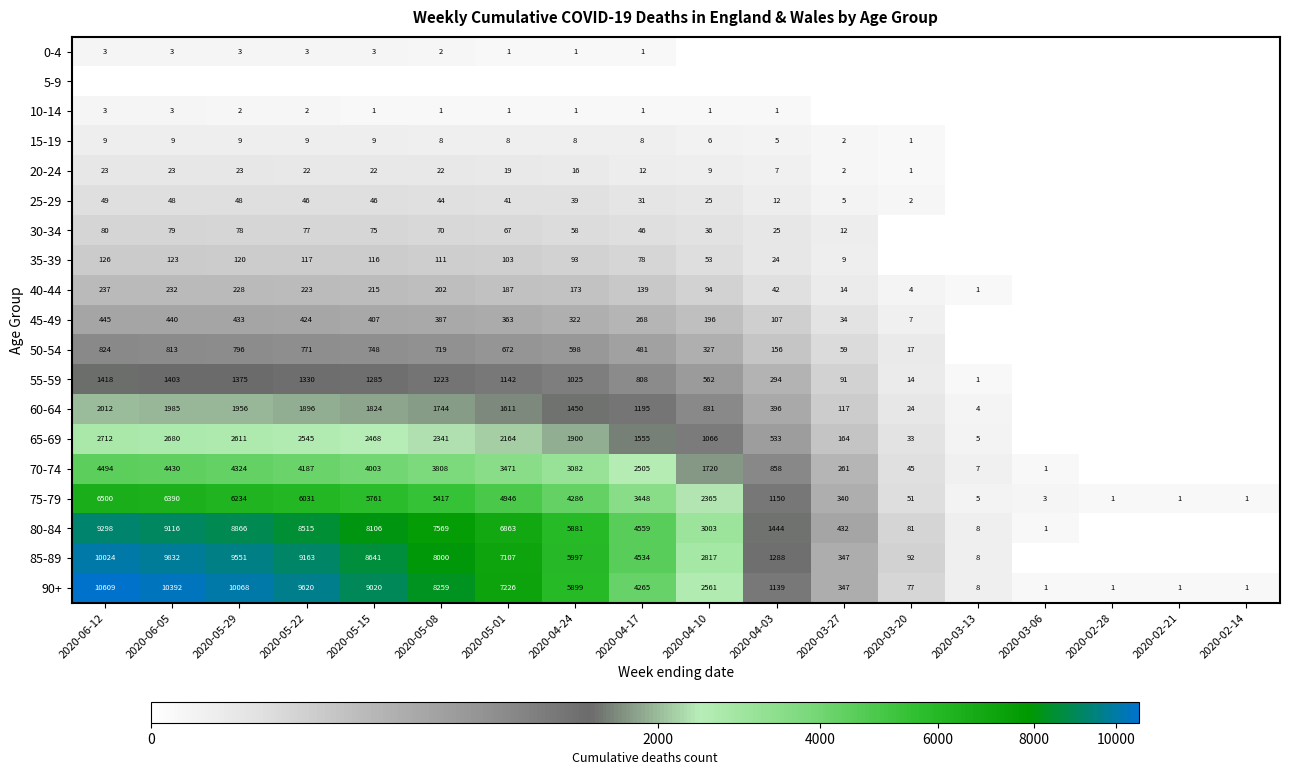

The value of 20-24 at 2020-04-03 is 7. True or false?

True